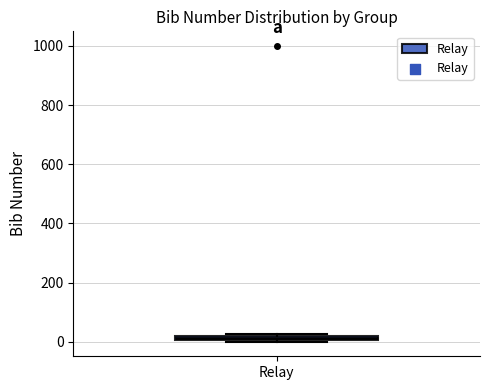

Where is the lower edge of the box for Relay on the y-axis? The values are not printed on the chart, so give them approximately, as read against the axis.

0